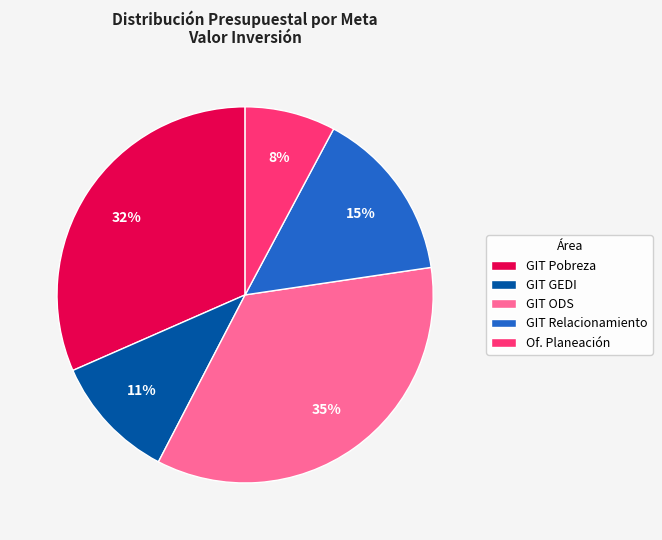

Combined, do Of. Planeación and GIT Pobreza account for over 50%?

No